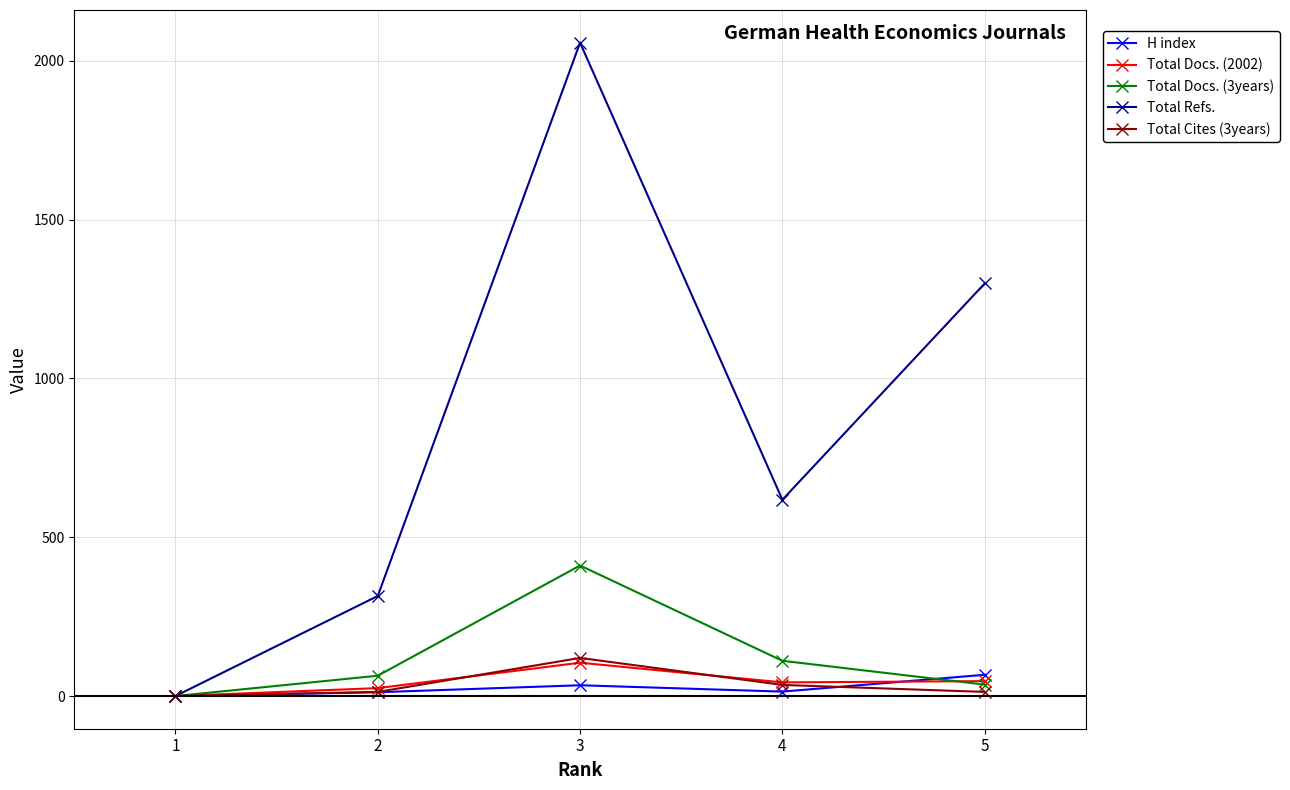

True or false: Total Docs. (3years) and Total Cites (3years) cross at least once.

False